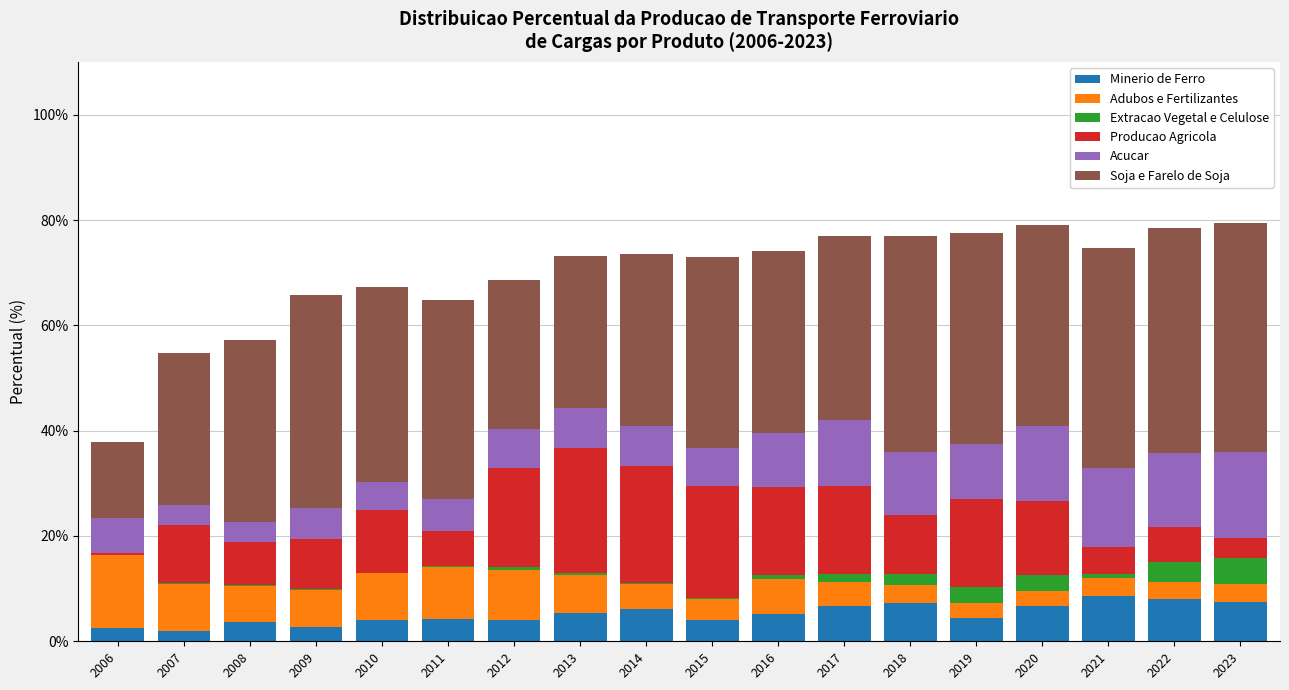

What is the total value across all series at 2023?

79.5